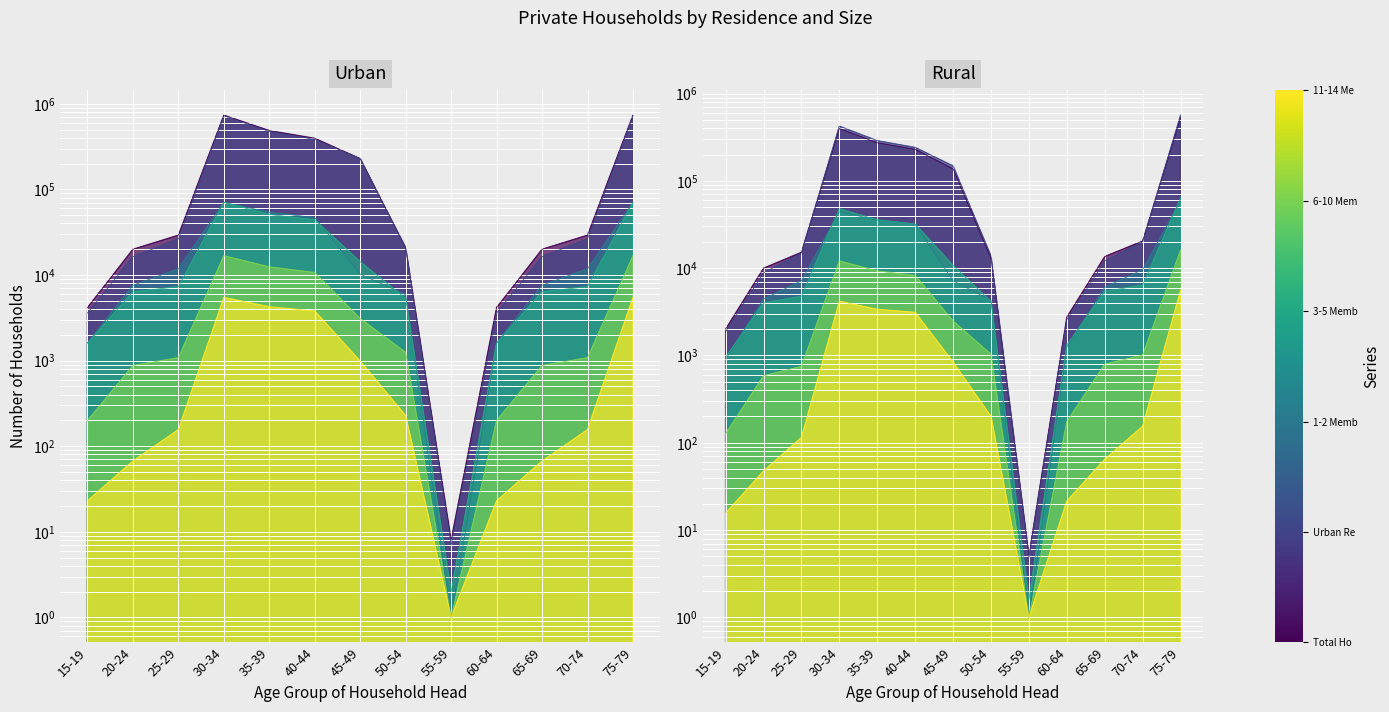

True or false: 11-14 Members and 1-2 Members cross at least once.

False